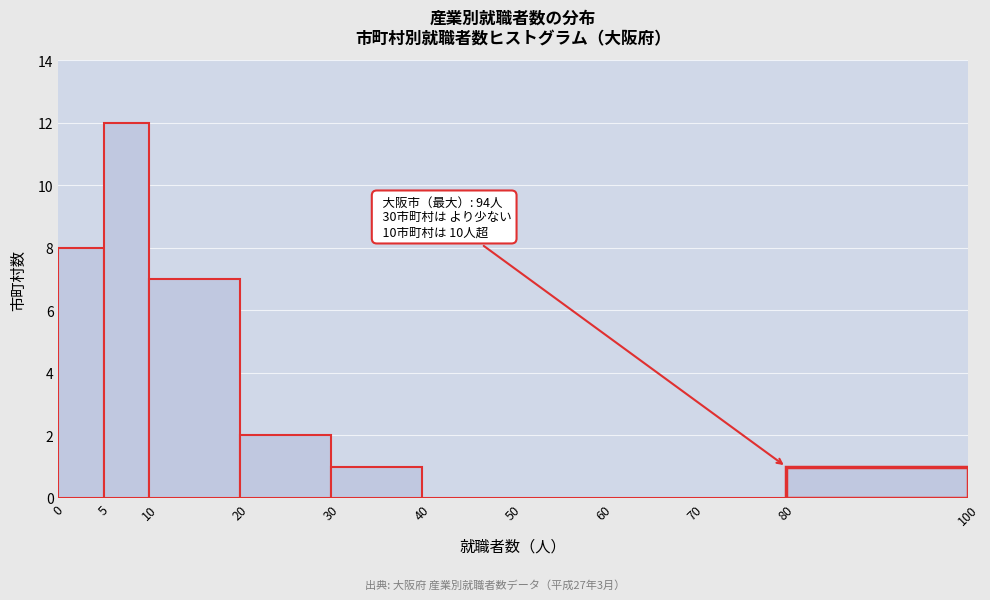

Which range on the x-axis has the tallest bar?

5 to 10